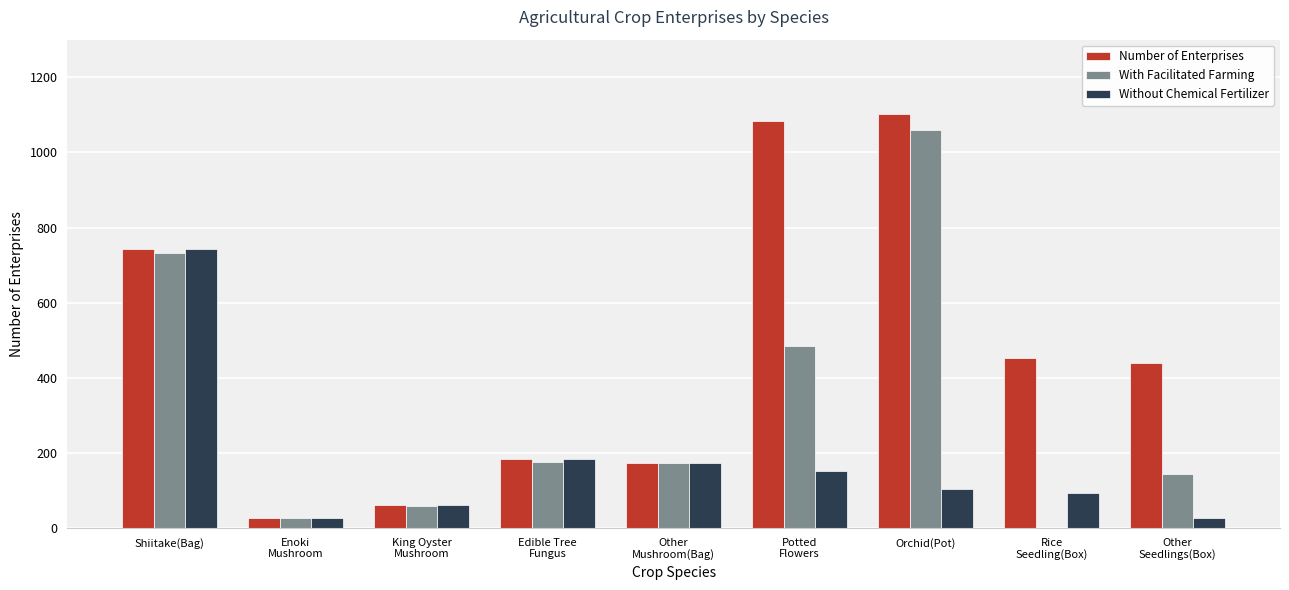

Which series has the largest total across all categories?

Number of Enterprises